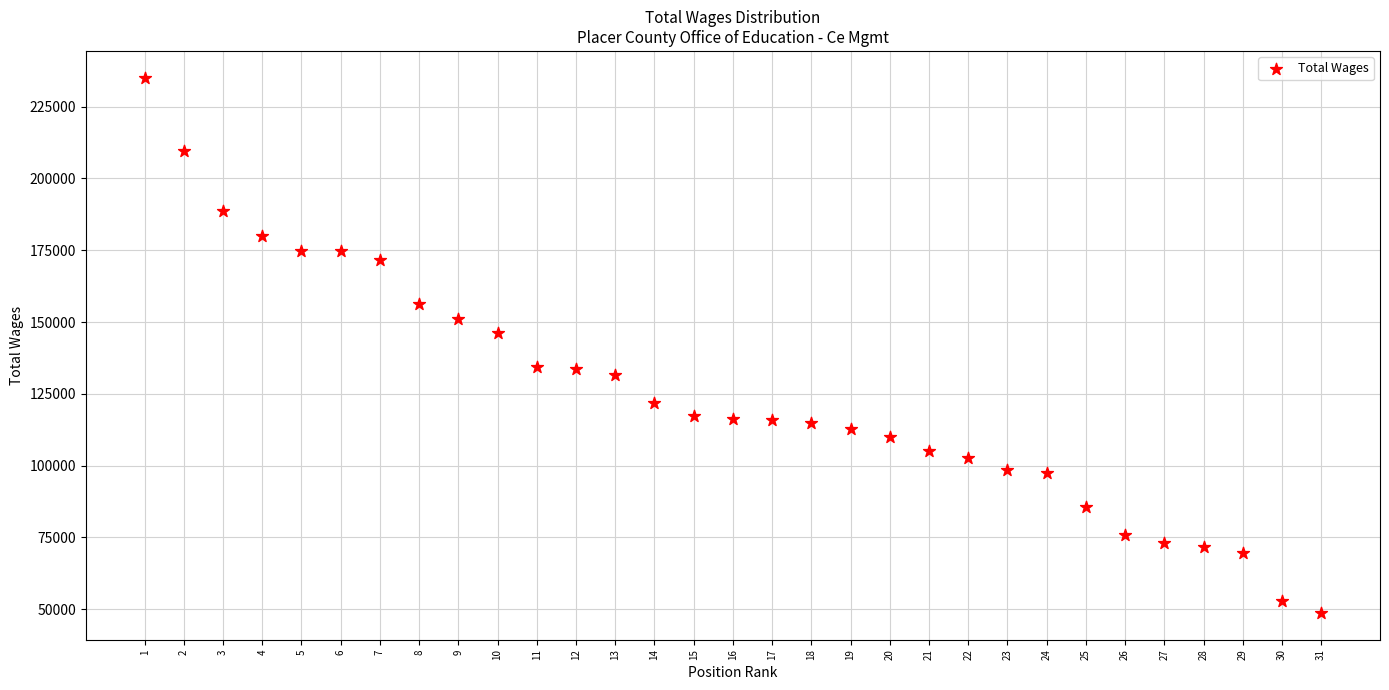

What is the range of X values (max minus min)?

30